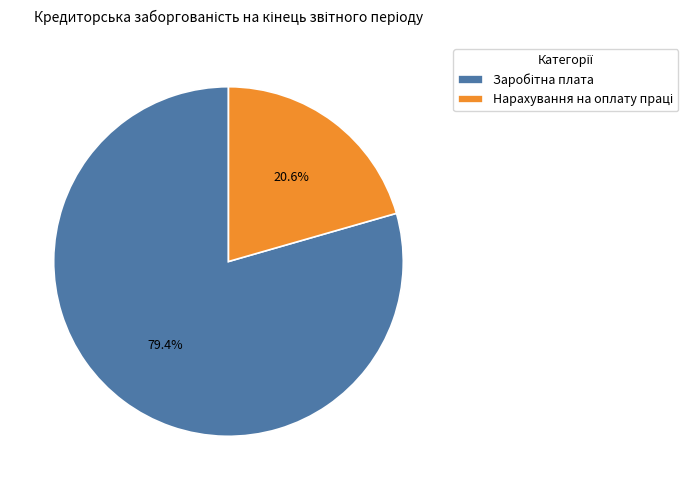

To the nearest percent, what is the difference between the largest and smallest slice percentages?

59%